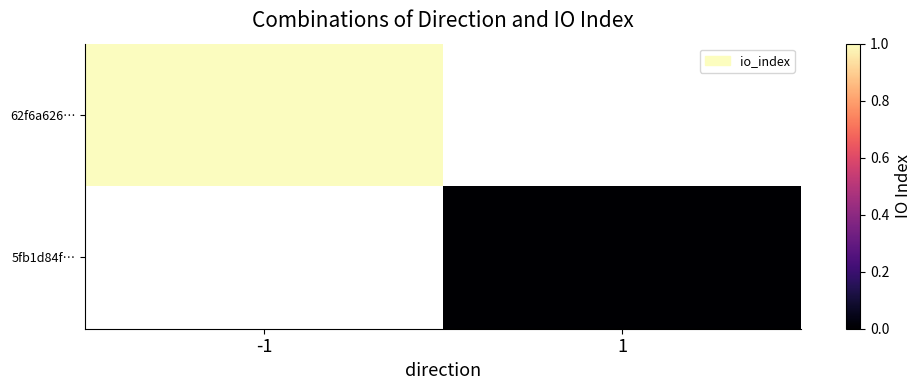

Rank the categories by 5fb1d84f… value from lowest to highest.

-1, 1